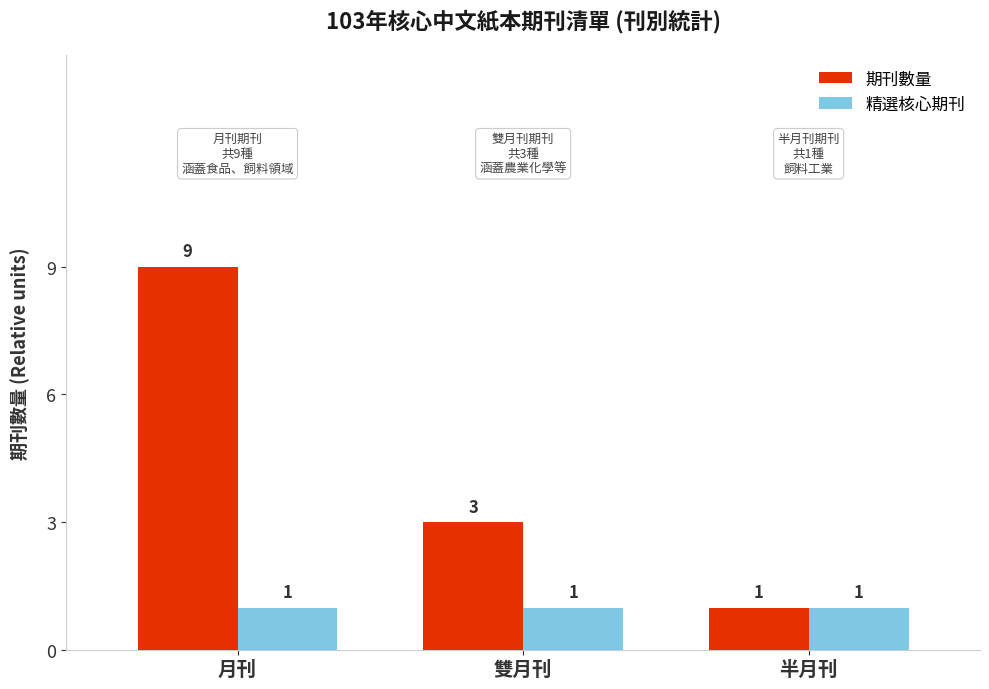

What is the difference between the highest and lowest values at 月刊?

8